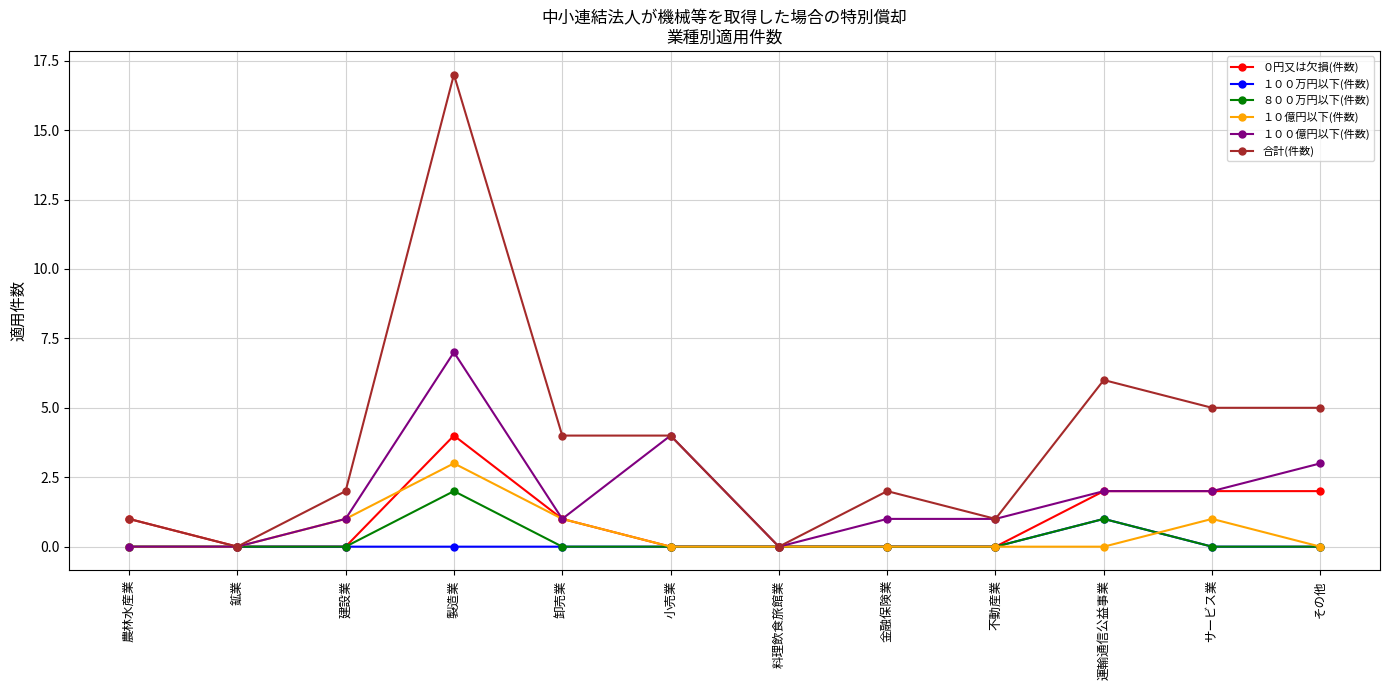

How many categories are shown in the chart?

12